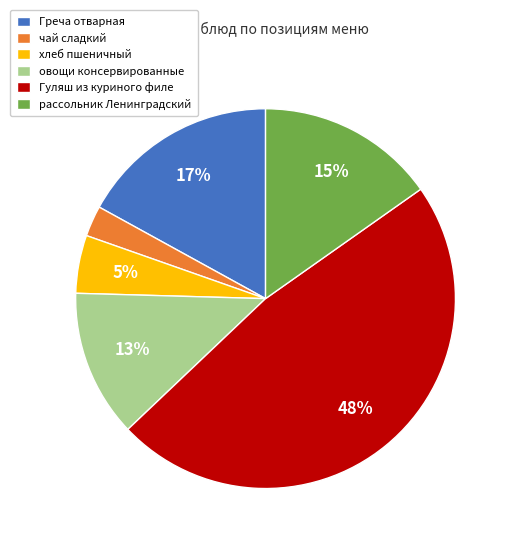

Does any single category account for the majority?

No